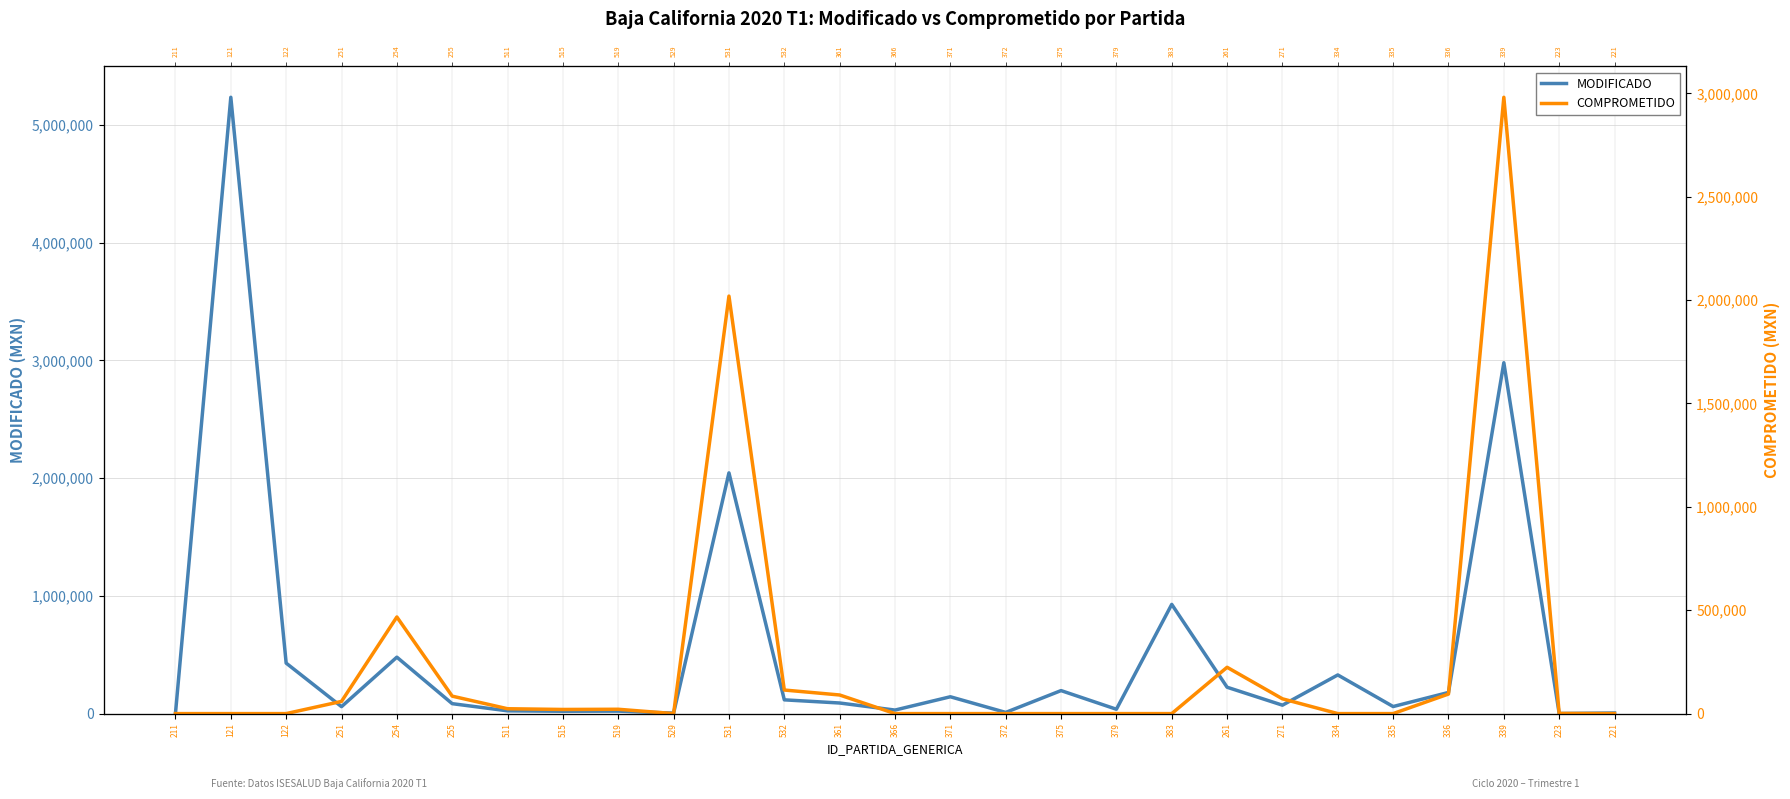

True or false: MODIFICADO and COMPROMETIDO cross at least once.

False